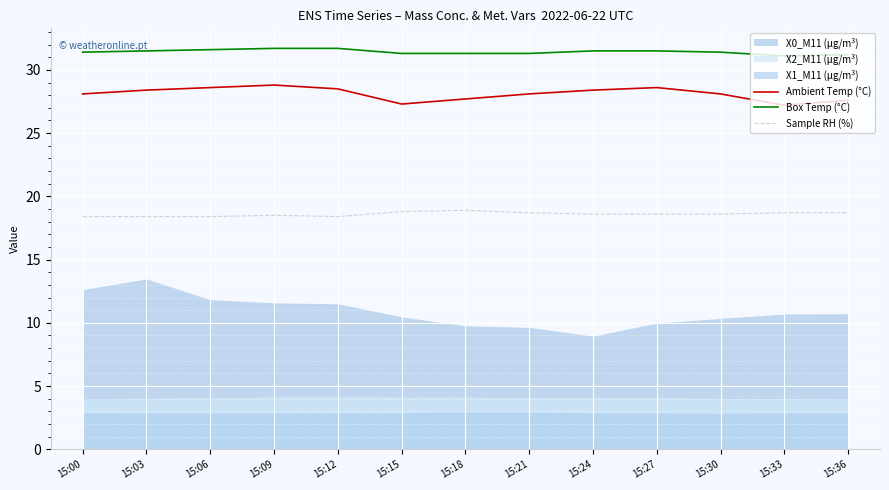

Where is the first local maximum for Ambient Temp (°C)?

15:09